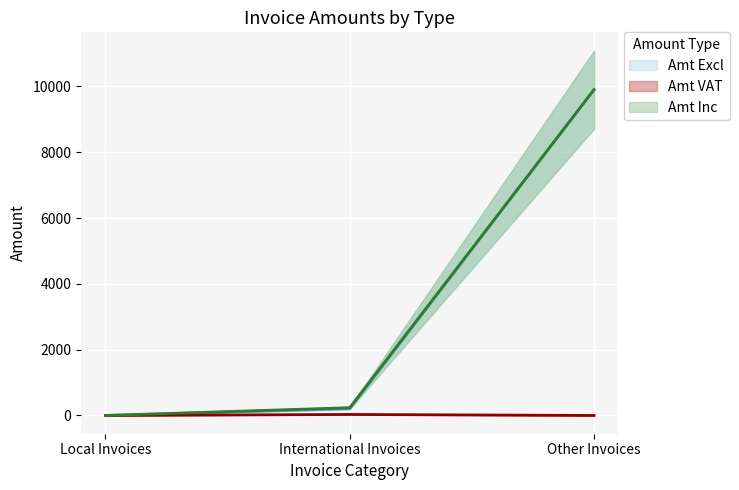

How many values in the Amt VAT series exceed 0?

1